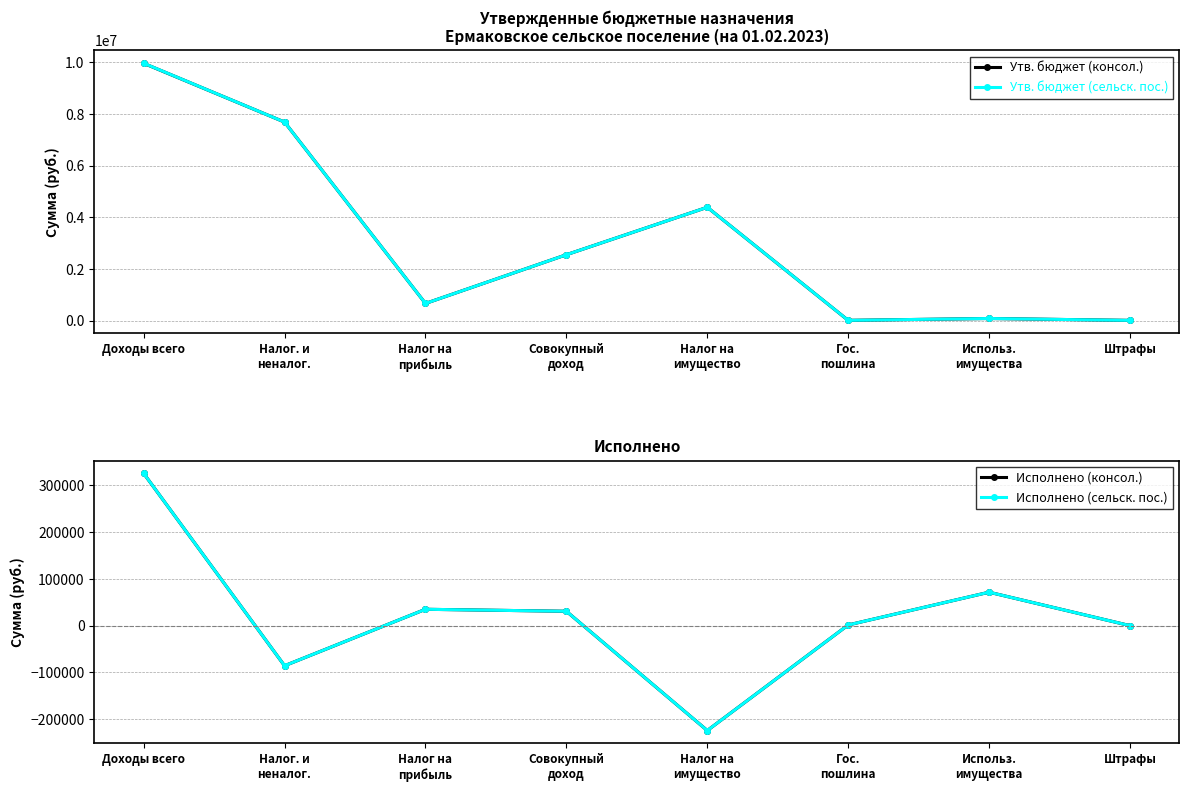

What is the highest value of the Утв. бюджет (сельск. пос.) series?

9961300